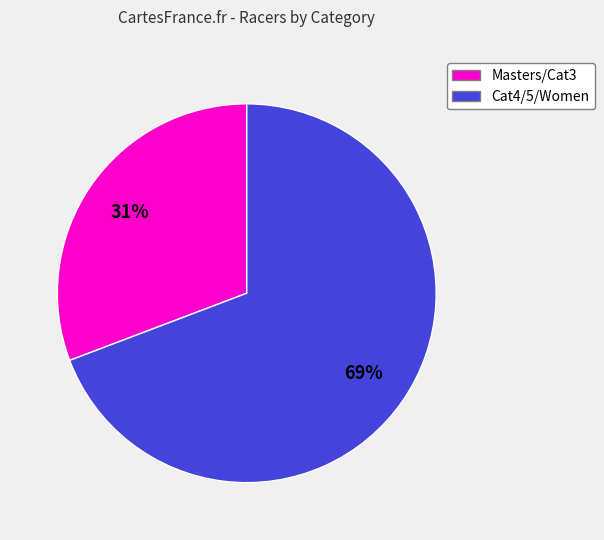

To the nearest percent, what is the average slice percentage?

50%